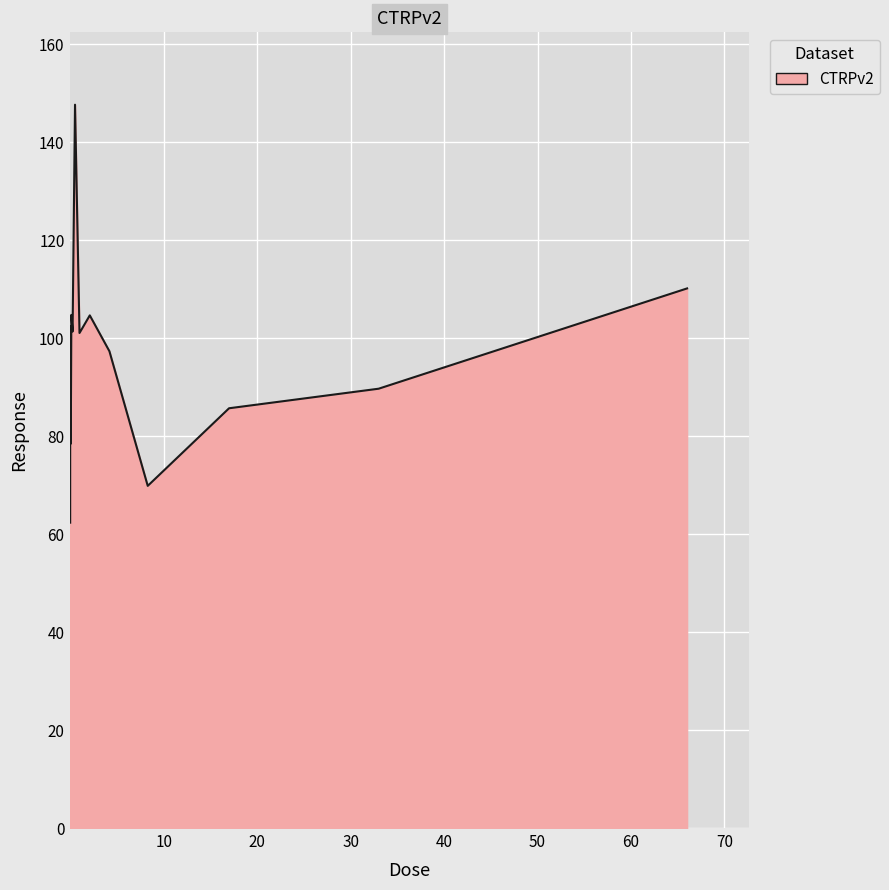

What is the difference between the maximum and minimum values?

85.3